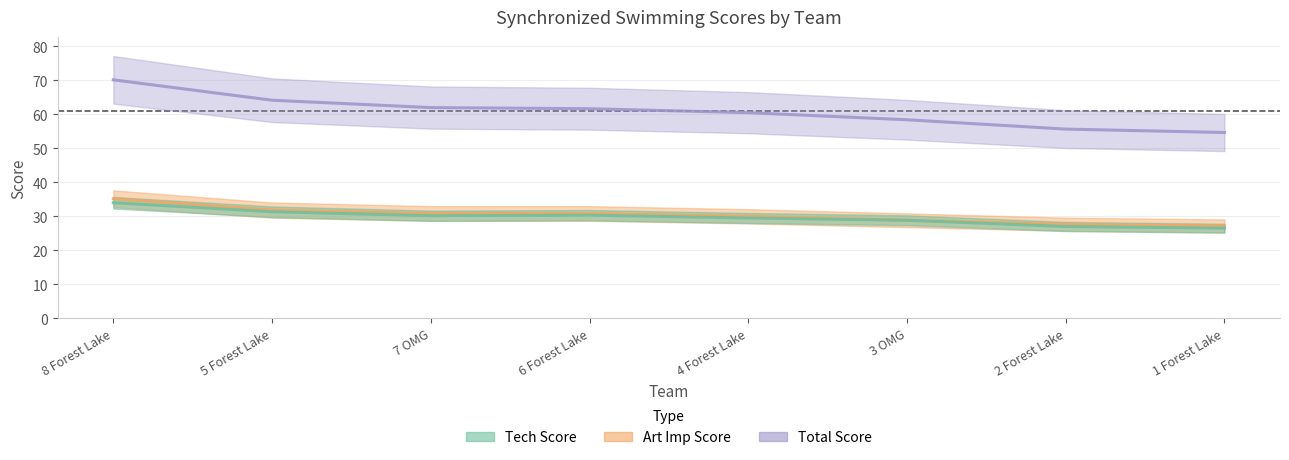

What is the smallest value displayed?

26.5